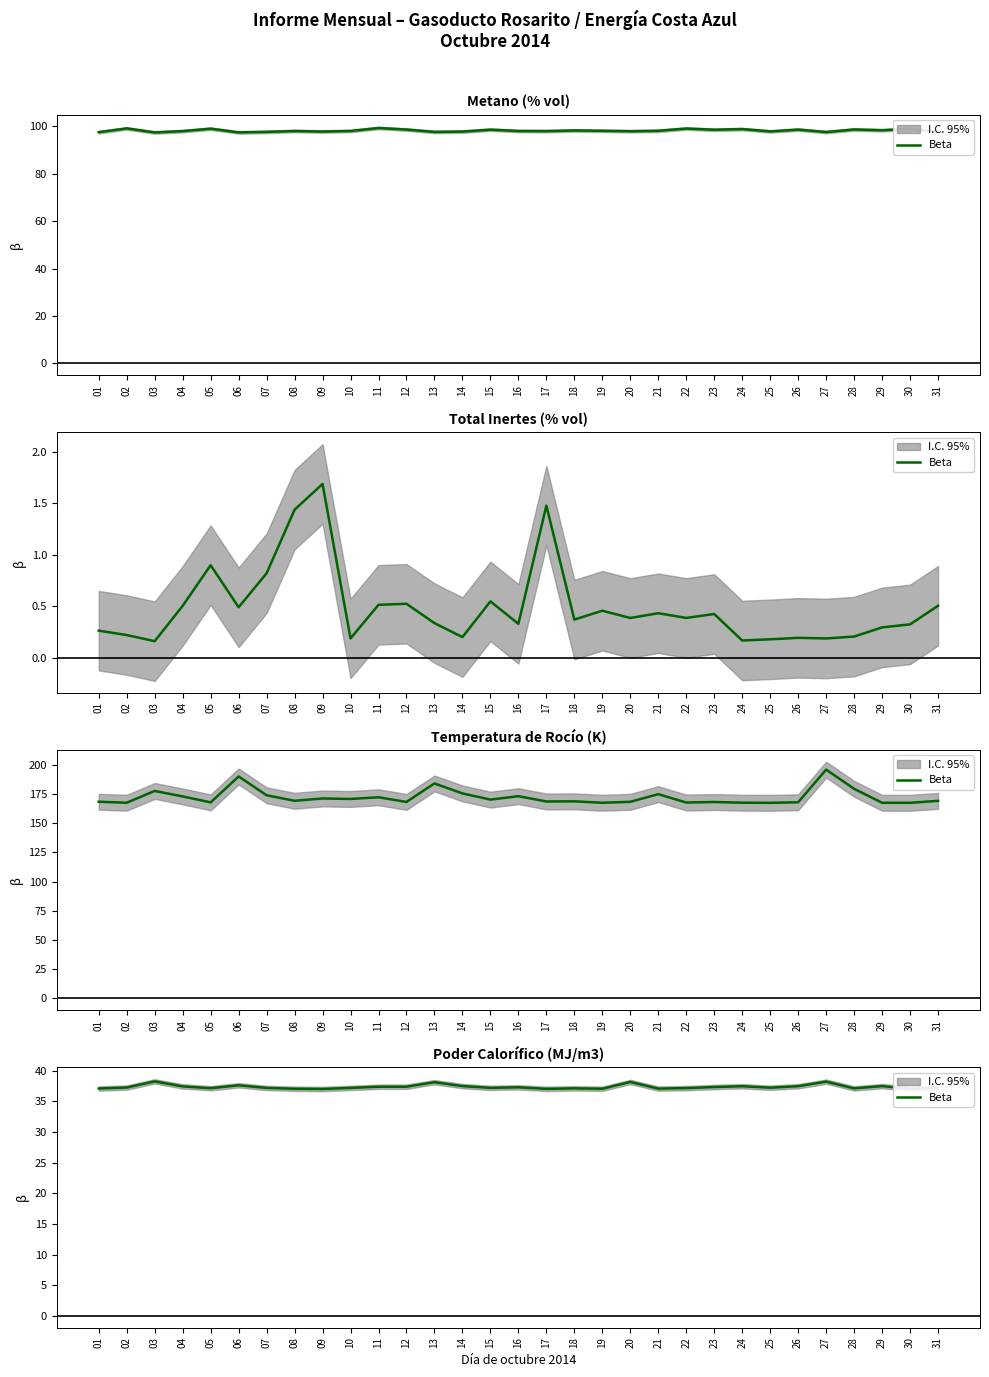

List the labels in order of value, smallest first.

09, 17, 30, 08, 19, 21, 01, 28, 18, 05, 22, 07, 10, 15, 25, 02, 31, 16, 23, 11, 12, 04, 24, 26, 29, 14, 06, 13, 20, 27, 03